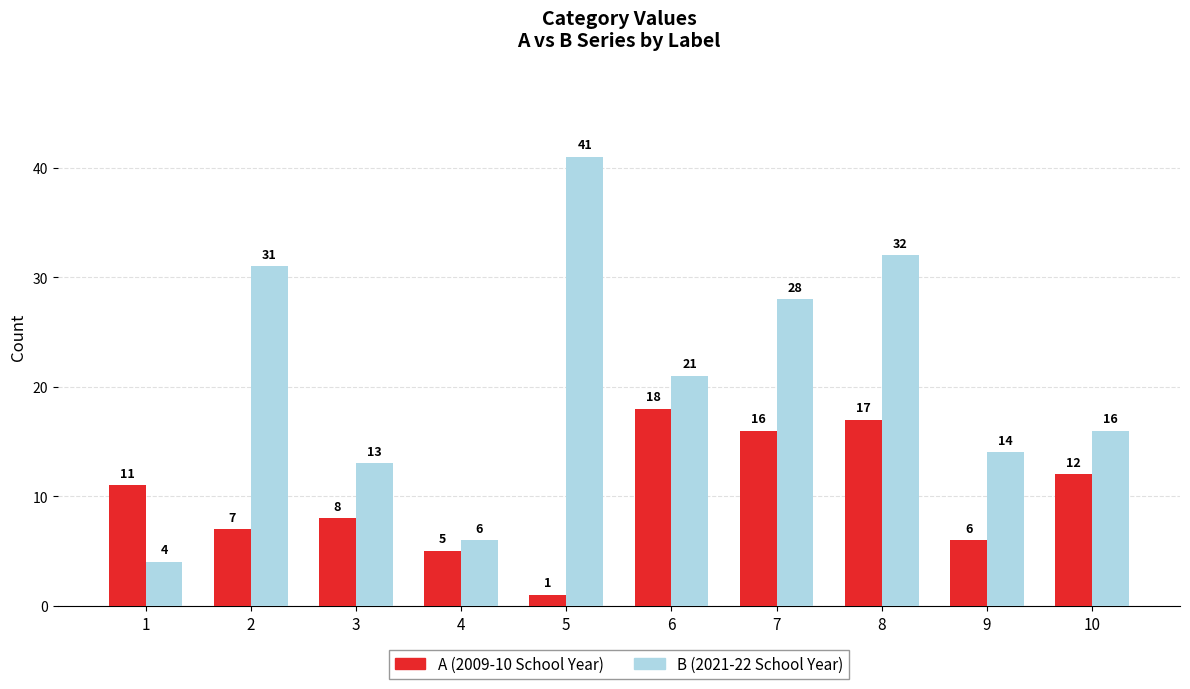

What is the difference between the maximum and minimum values in the B (2021-22 School Year) series?

37